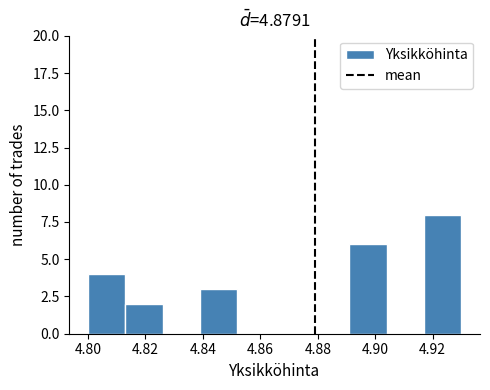

What is the height of the bar covering 4.891 to 4.904 on the x-axis? Neither the bar edges nor the heights are printed on the chart, so give them approximately, as read against the axes.

6